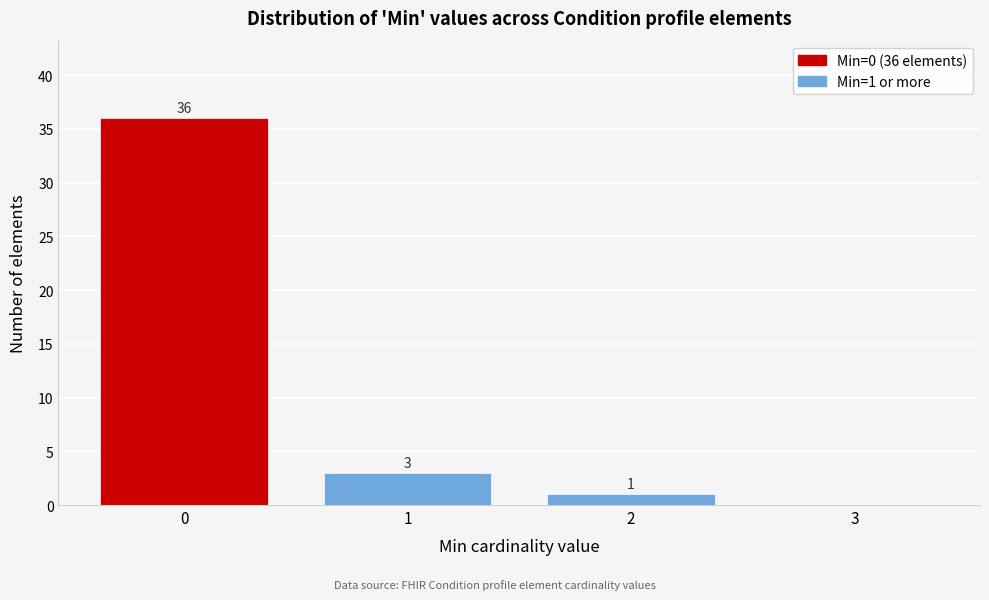

Which range on the x-axis has the tallest bar?

-0.5 to 0.5